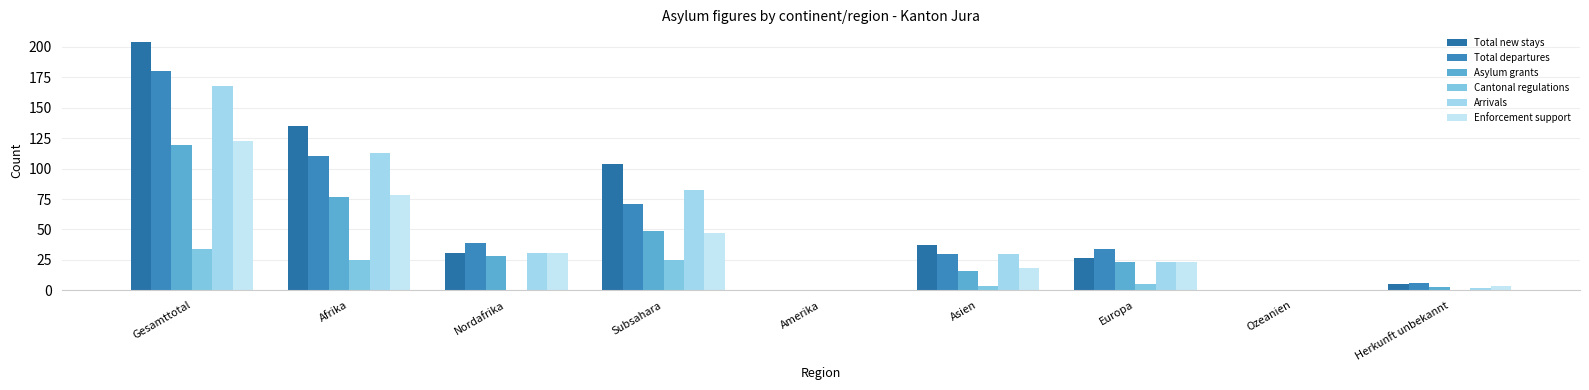

List the labels in order of Total departures value, smallest first.

Amerika, Ozeanien, Herkunft unbekannt, Asien, Europa, Nordafrika, Subsahara, Afrika, Gesamttotal